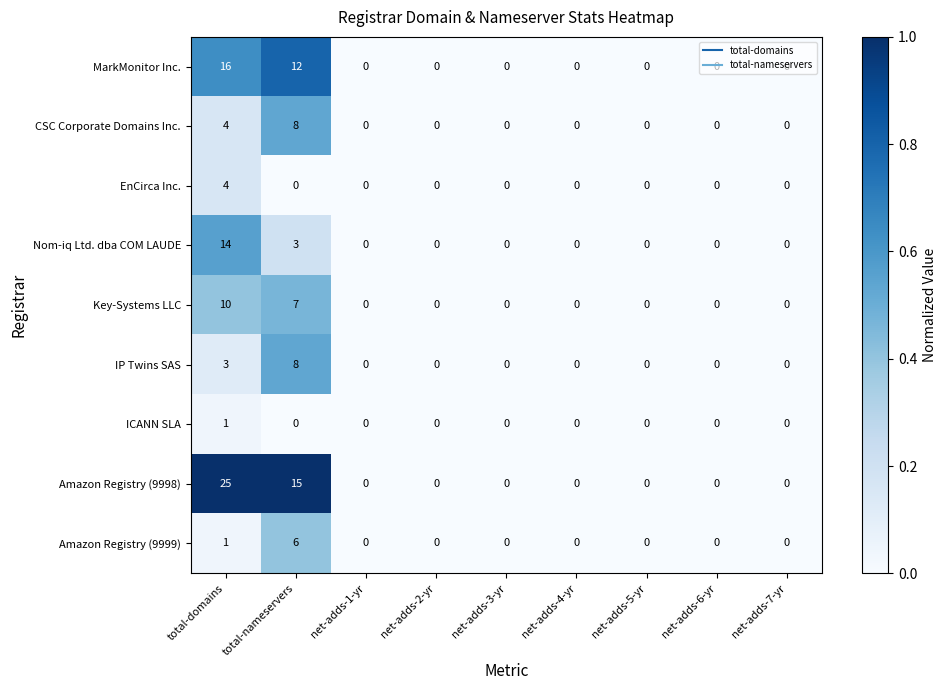

What is the difference between the maximum and second lowest values in the Amazon Registry (9999) series?

6